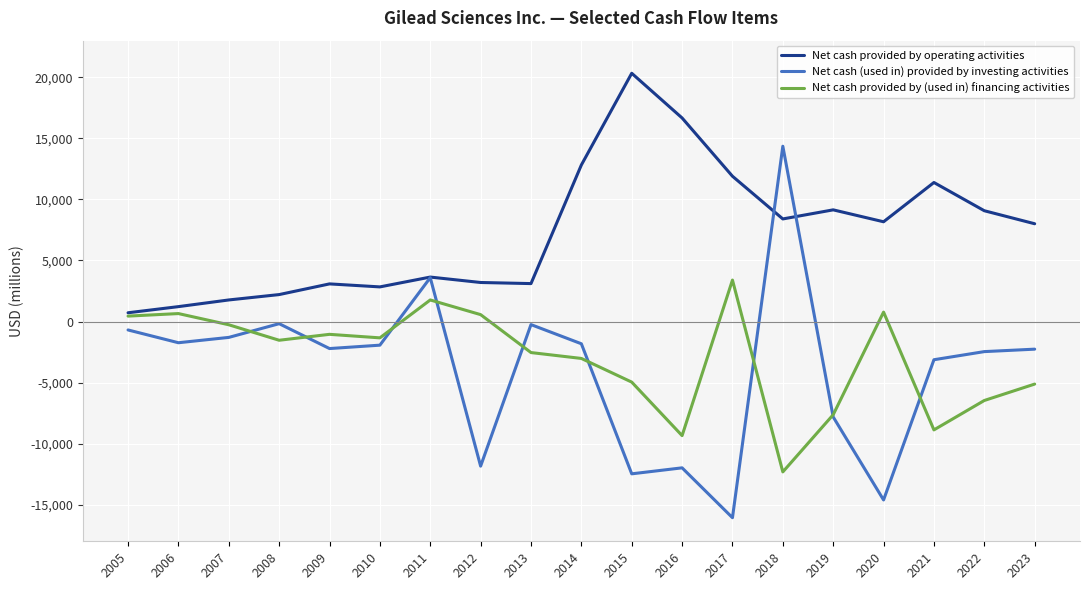

How many interior local valleys does the Net cash (used in) provided by investing activities series have?

6